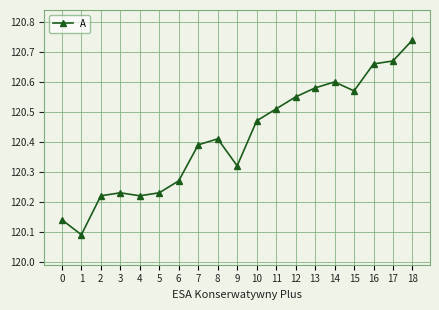

Is this an area chart (filled region under the line)?

No